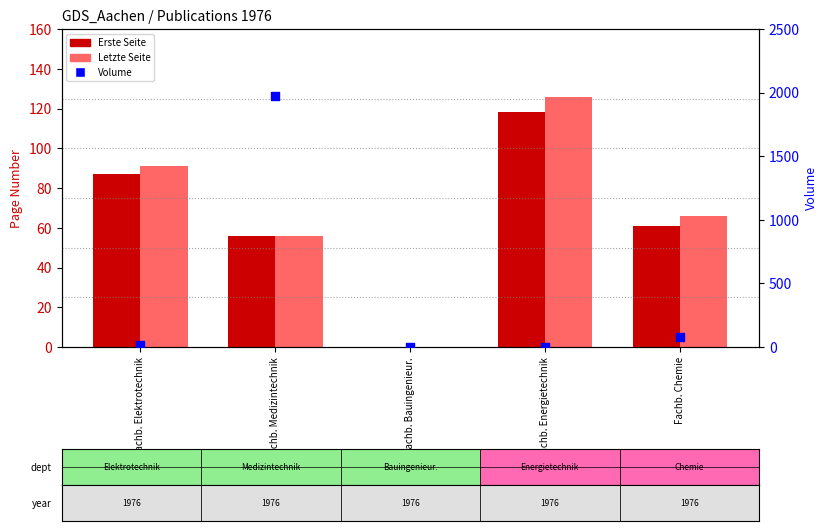

Which series has the largest total across all categories?

Volume